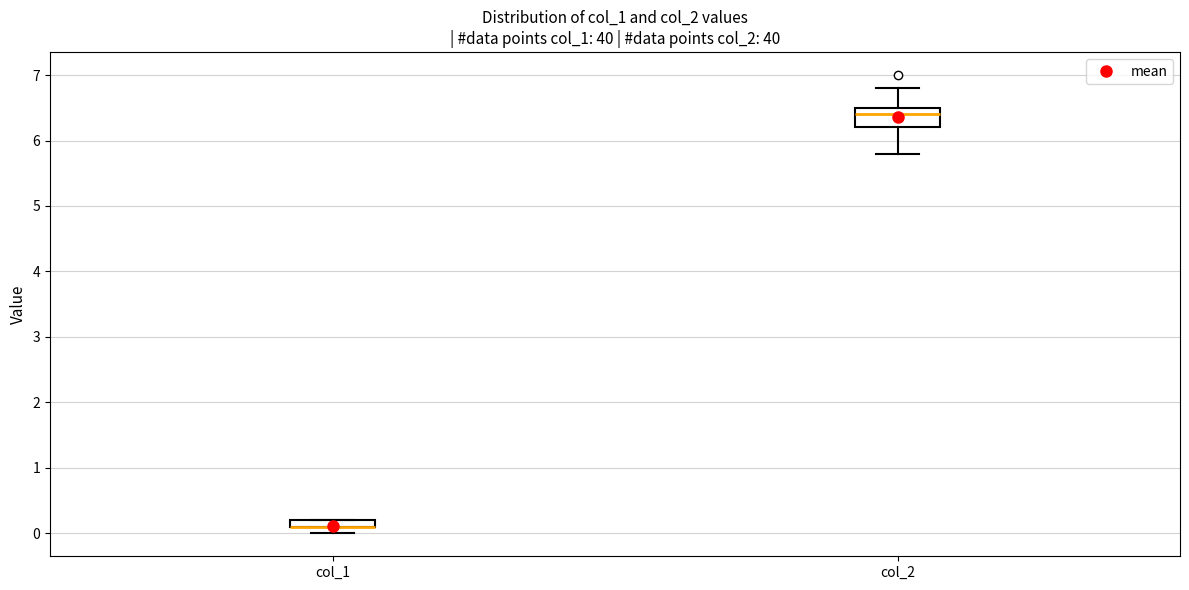

Which box is the tallest, from its lower edge to its upper edge?

col_2